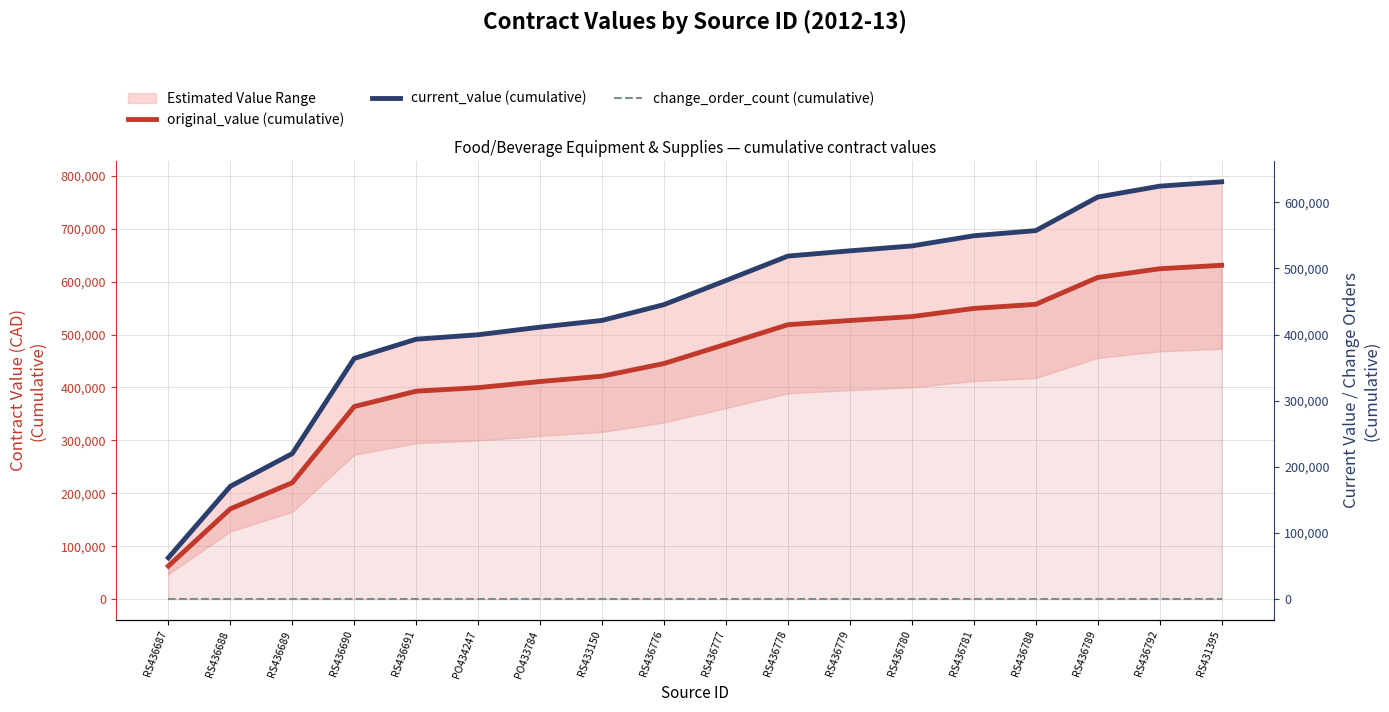

What is the difference between the maximum and minimum values in the original_value (cumulative) series?

568286.4